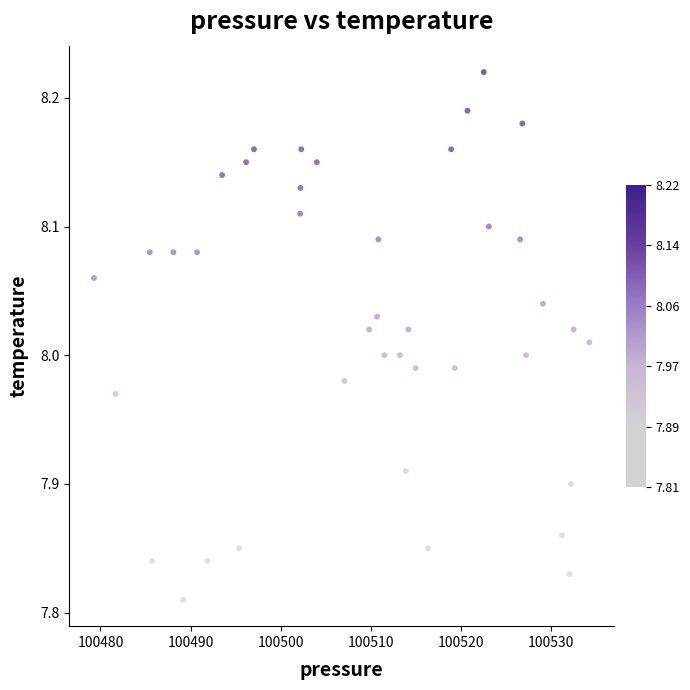

What is the range of Y values (max minus min)?

0.4